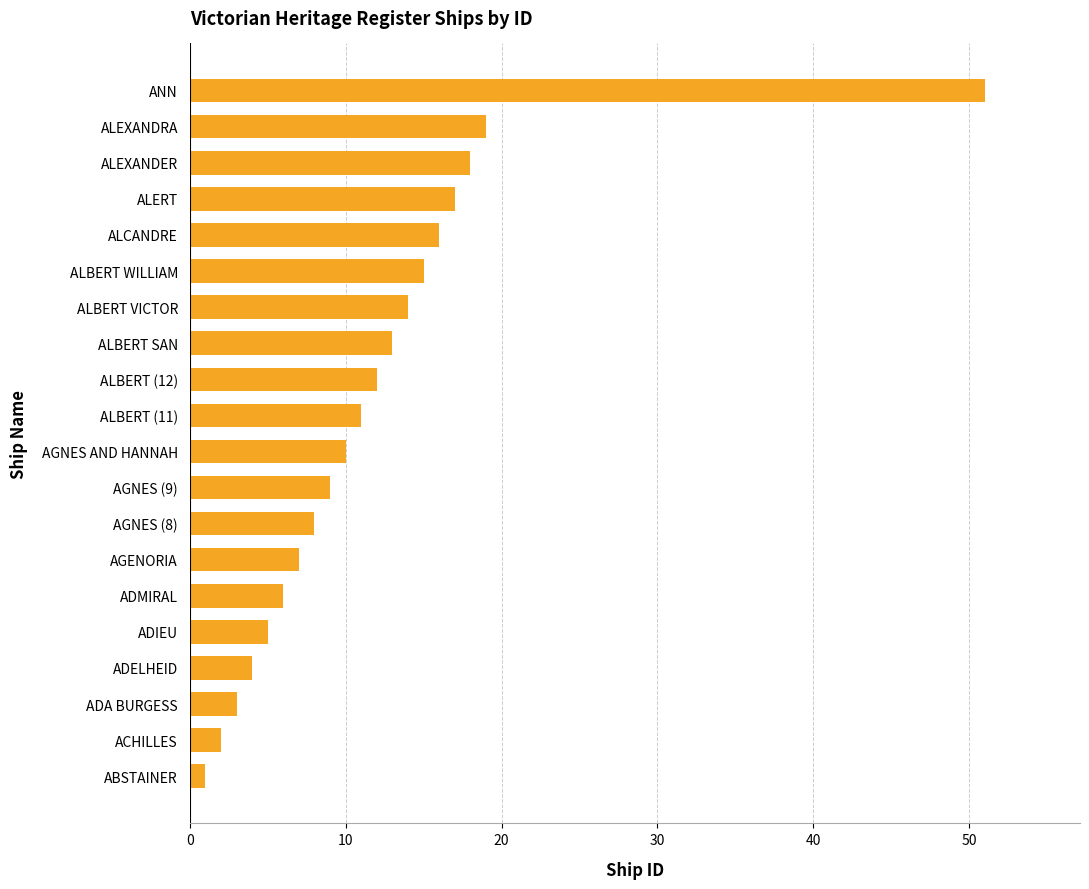

Are the bars grouped side by side (vs. stacked)?

No